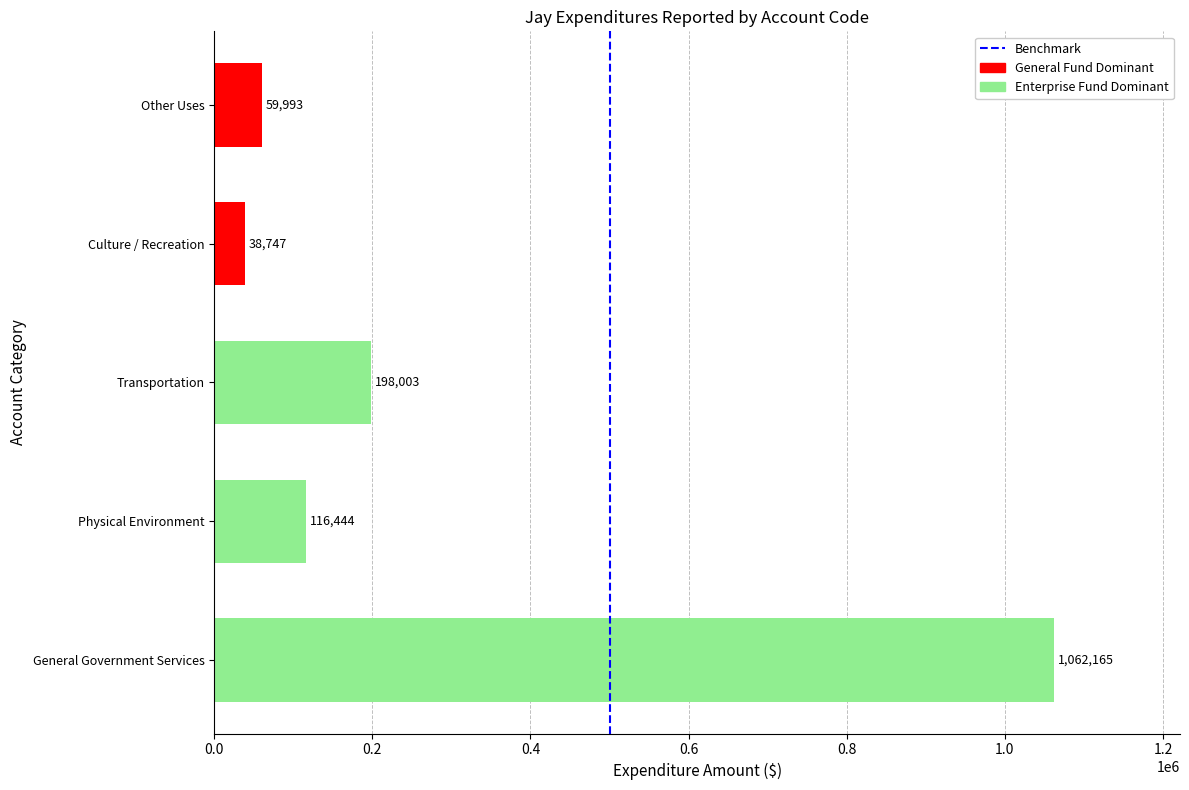

What is the change in value from Physical Environment to Other Uses?

-56451